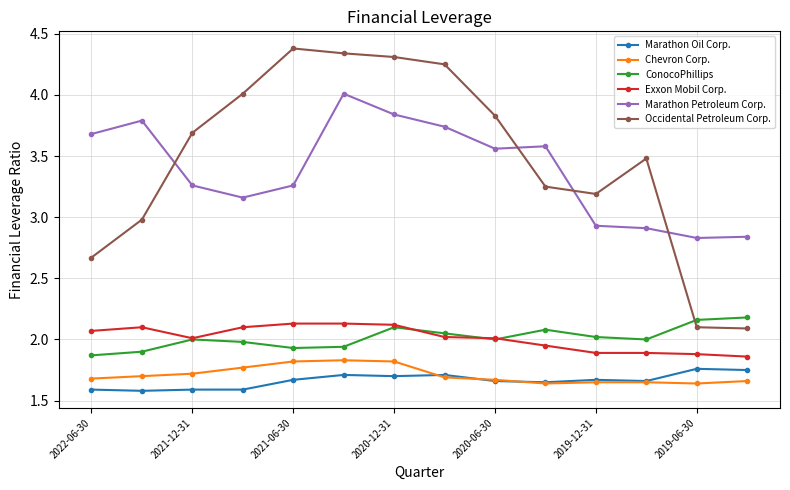

What is the greatest value displayed?

4.4